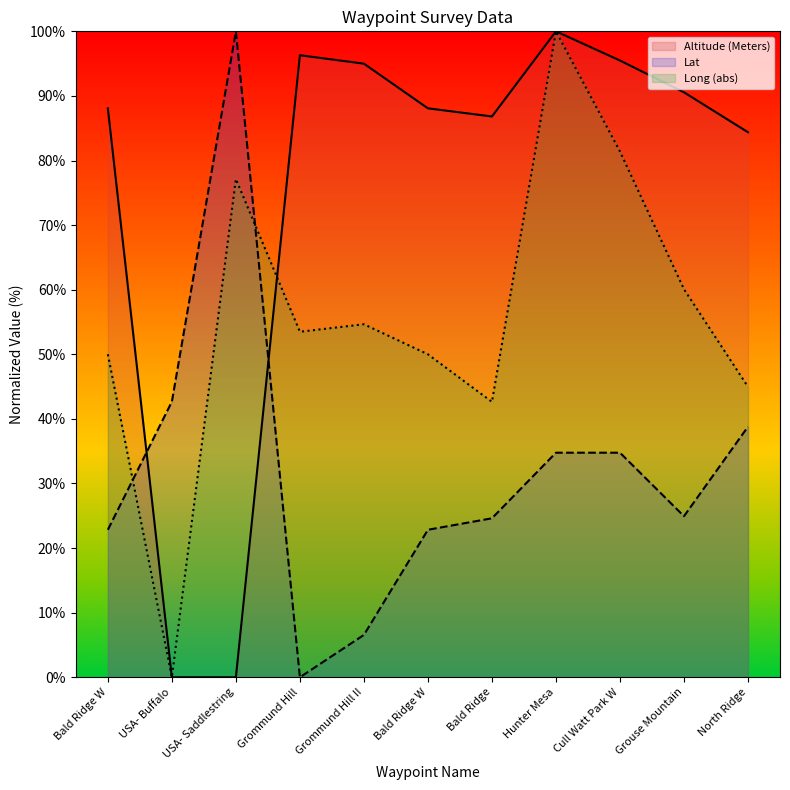

Which label corresponds to the largest value in the chart?

USA- Saddlestring